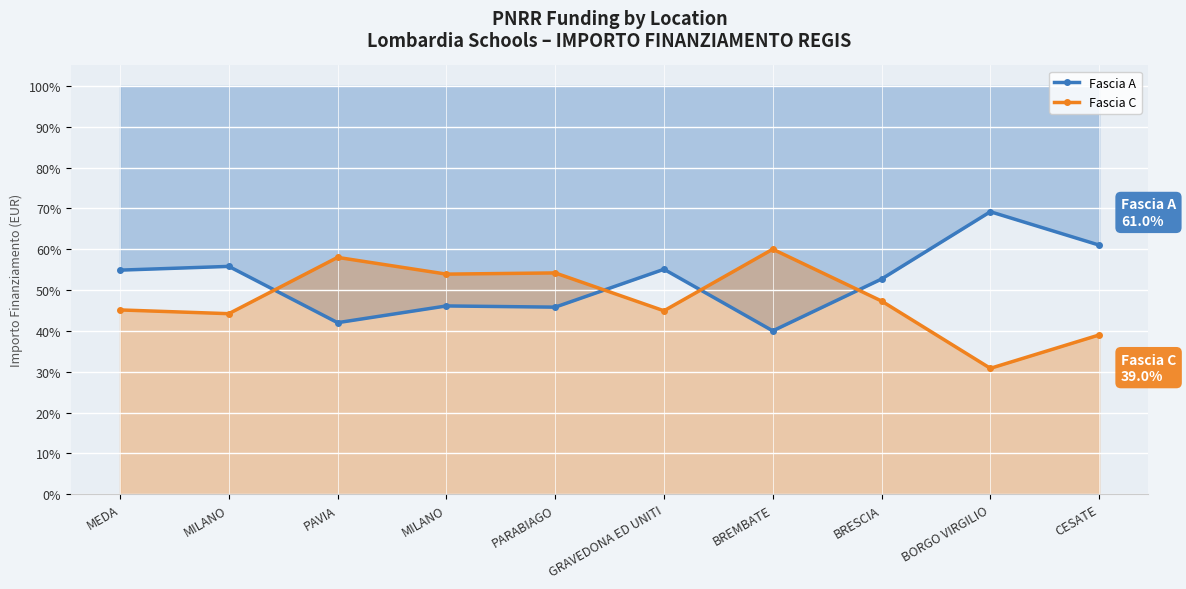

At which label does Fascia C first exceed 47?

PAVIA